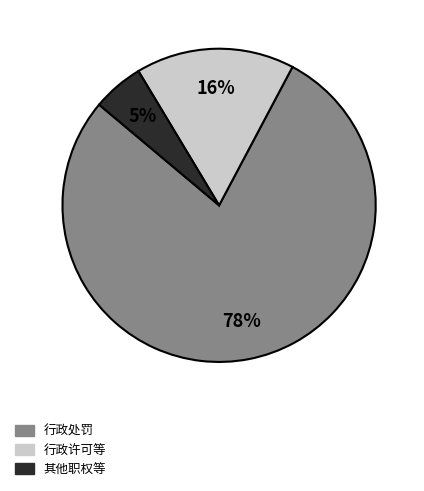

To the nearest percent, what is the average slice percentage?

33%